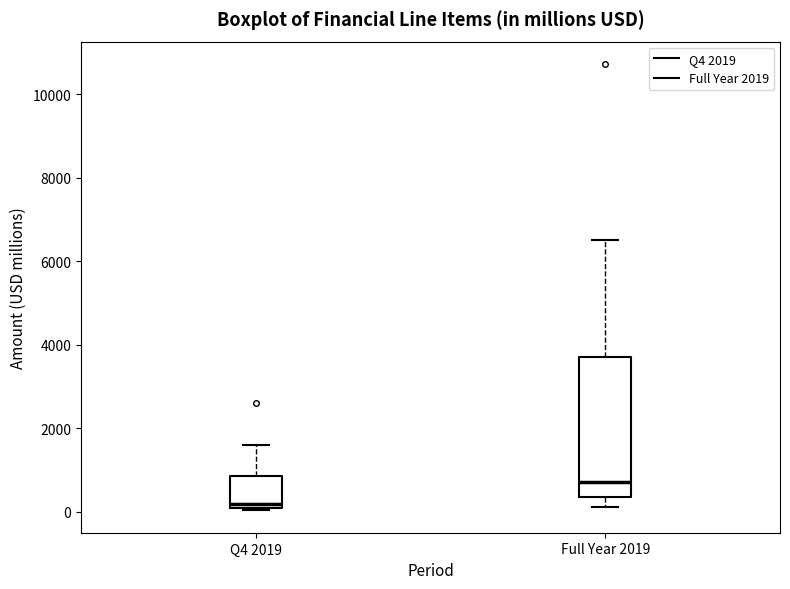

Reading left to right, transcribe this box plot: for each box, give where its median line is, the range the box spans, and where its two whiskers end, as read against the y-axis. The values are not printed on the chart, so give them approximately, as read against the axis.

Q4 2019: median 200, box 0 to 800, whiskers 0 to 1600
Full Year 2019: median 800, box 400 to 3800, whiskers 200 to 6600